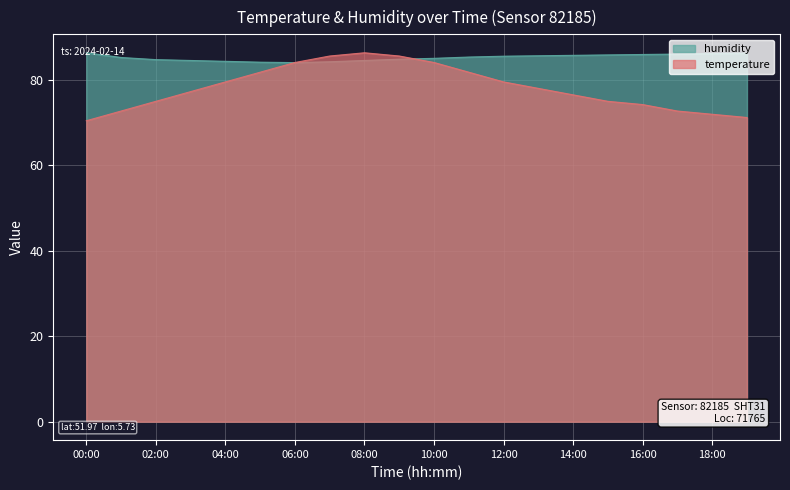

Rank the series by their average value, from lowest to highest.

temperature, humidity